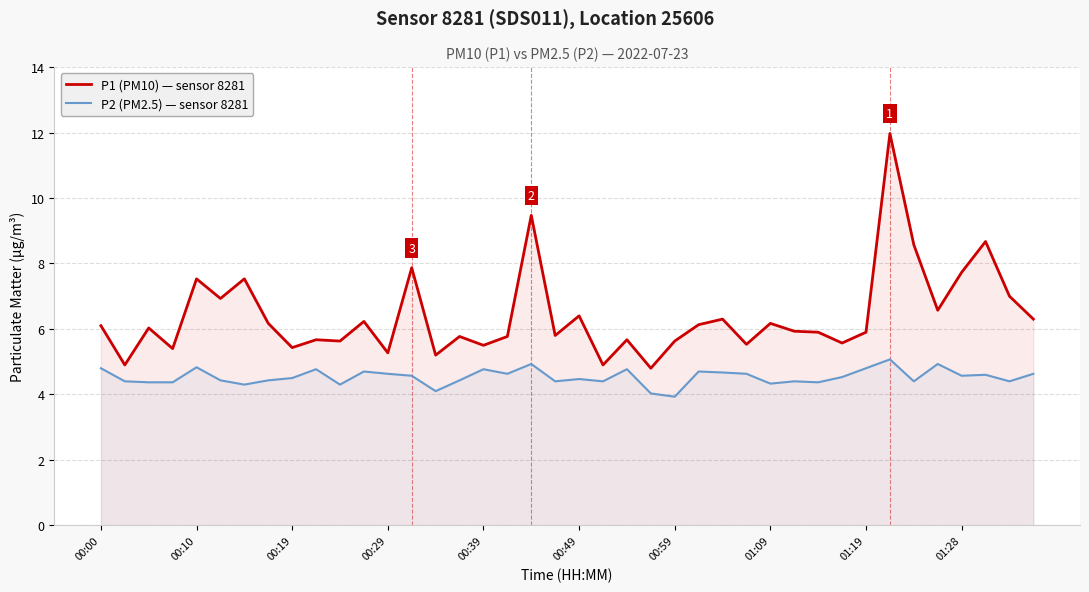

List the series in order of their overall mean, highest first.

P1 (PM10) — sensor 8281, P2 (PM2.5) — sensor 8281